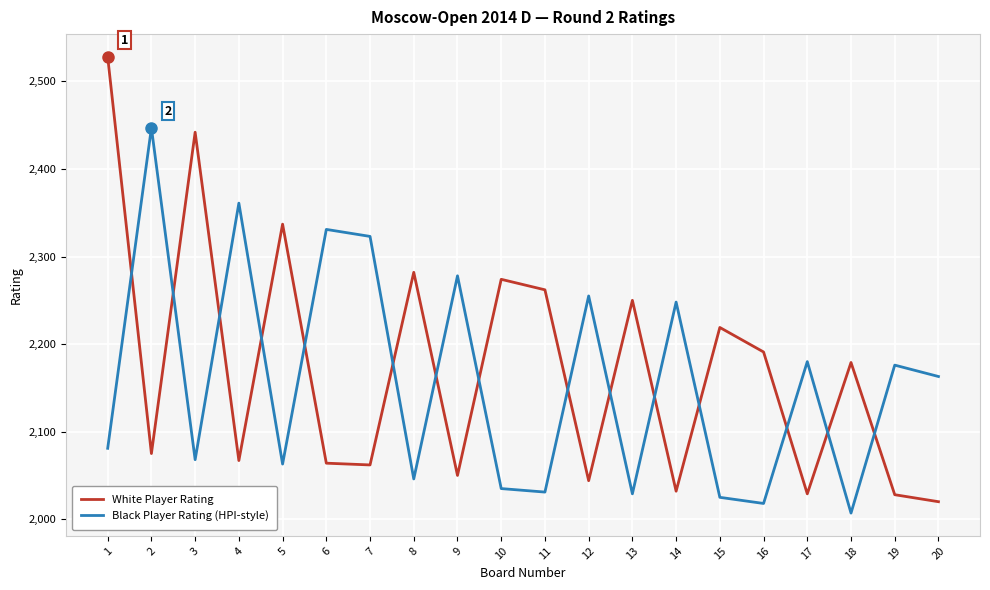

At how many categories does at least one series exceed 2421?

3